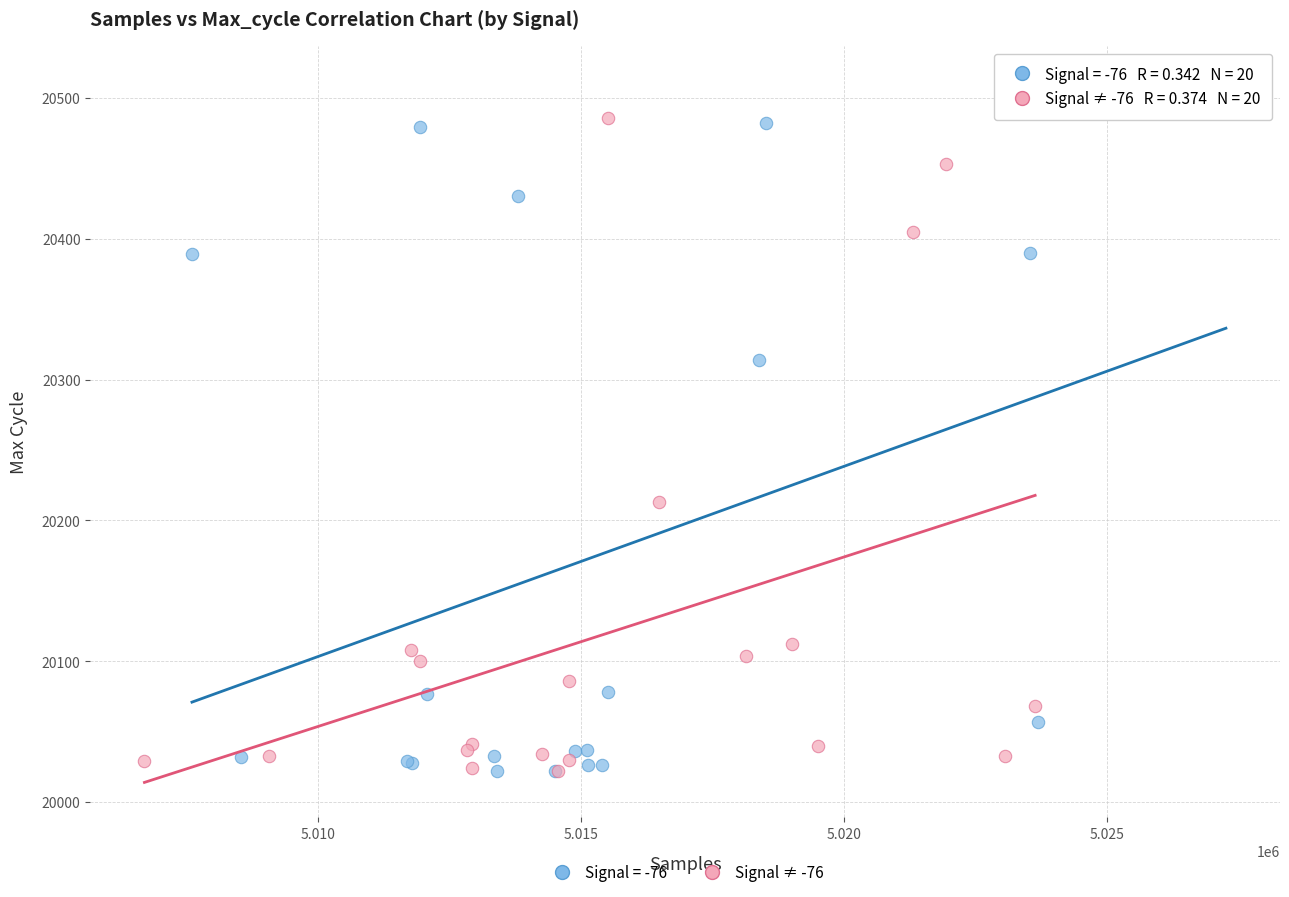

Which series has the largest Y range (max minus min)?

Signal = -76